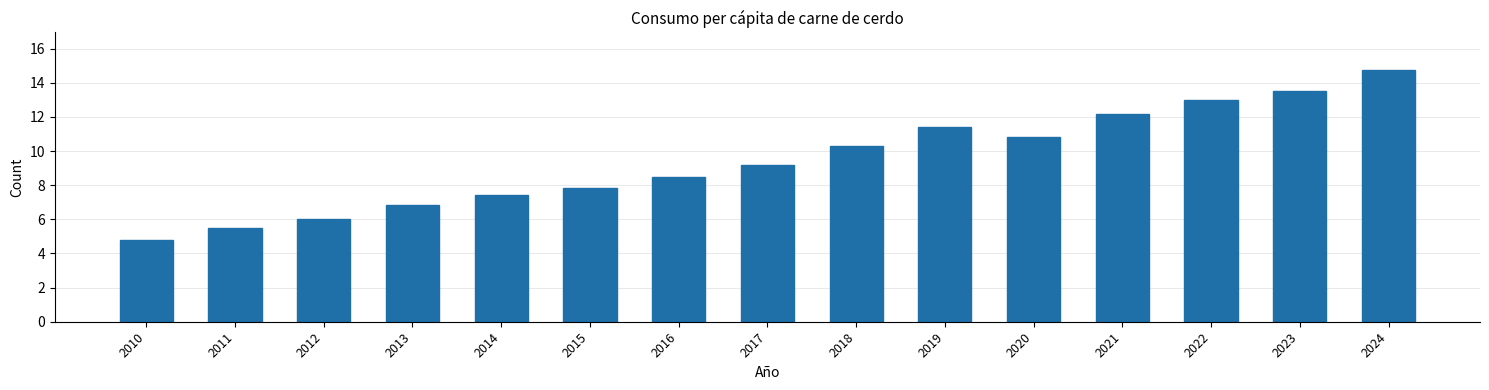

Reading left to right, extract all data points from this chart.

4.8	5.5	6.0	6.8	7.4	7.8	8.5	9.2	10.3	11.4	10.8	12.2	13.0	13.5	14.7